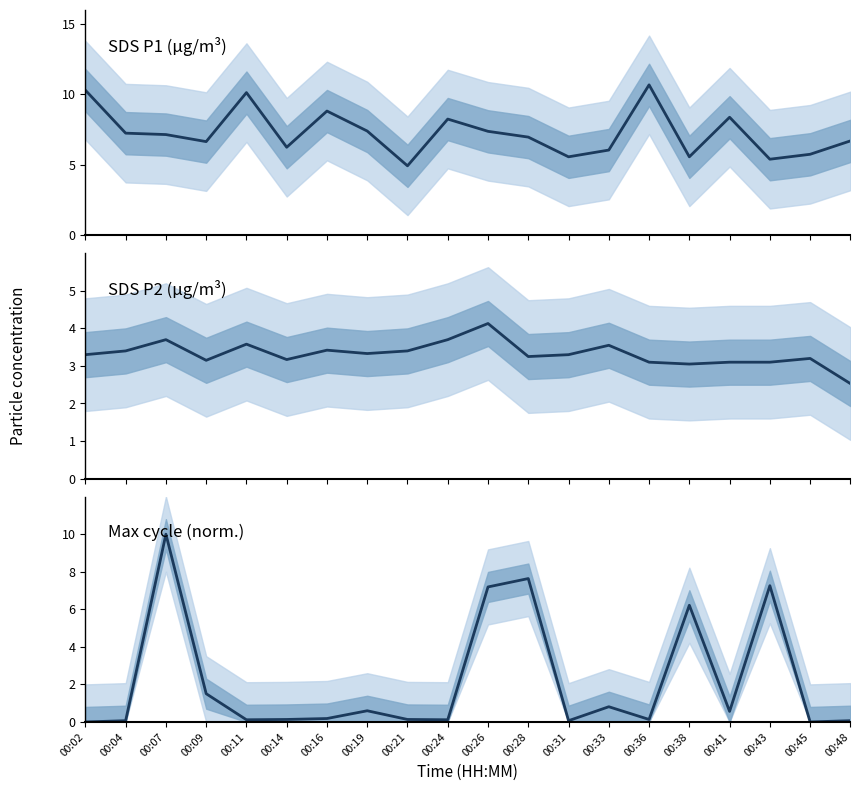

Which category has the lowest value in the Max_cycle series?

00:02